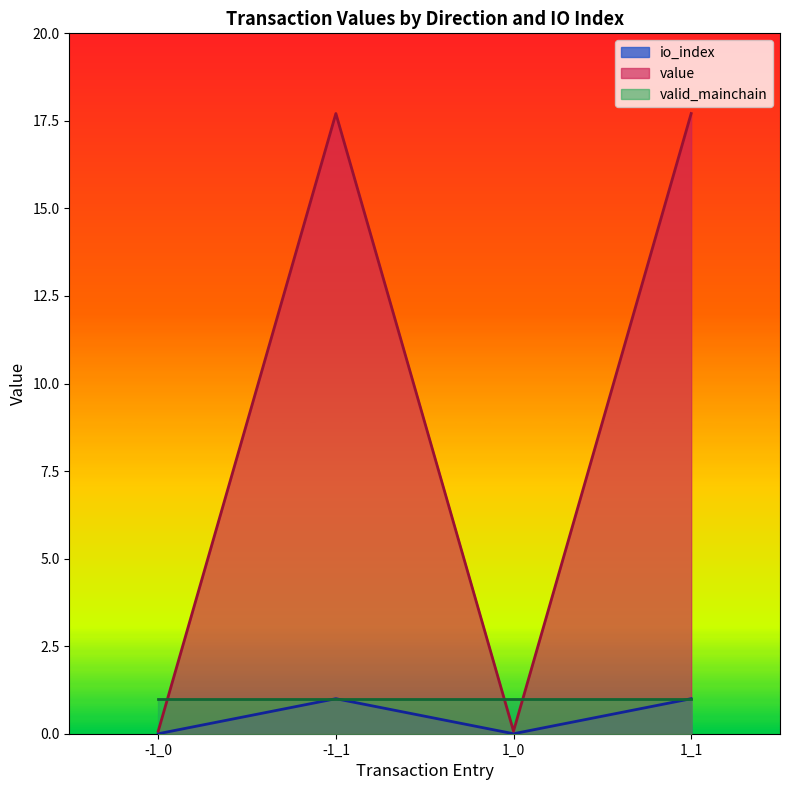

What is the difference between the maximum and minimum values in the io_index series?

1.0